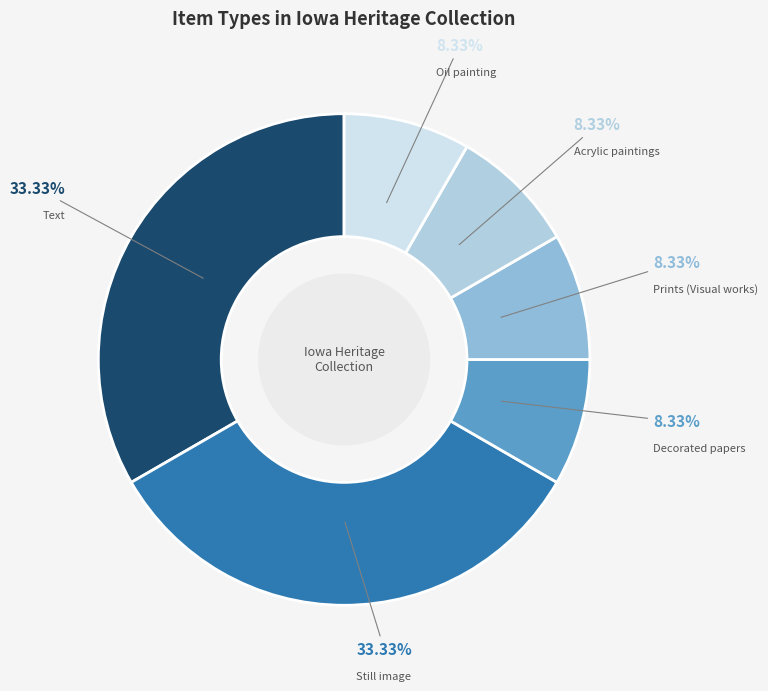

Between Prints (Visual works) and Text, which is larger?

Text